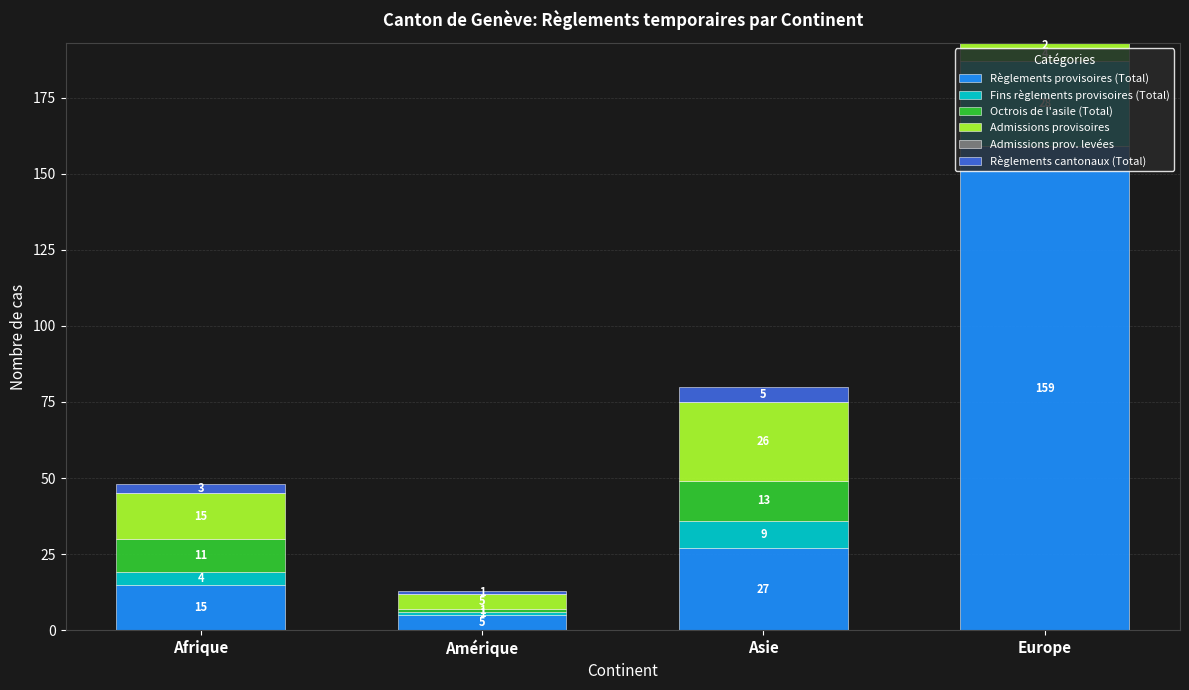

At which label does Règlements provisoires (Total) reach its peak?

Europe